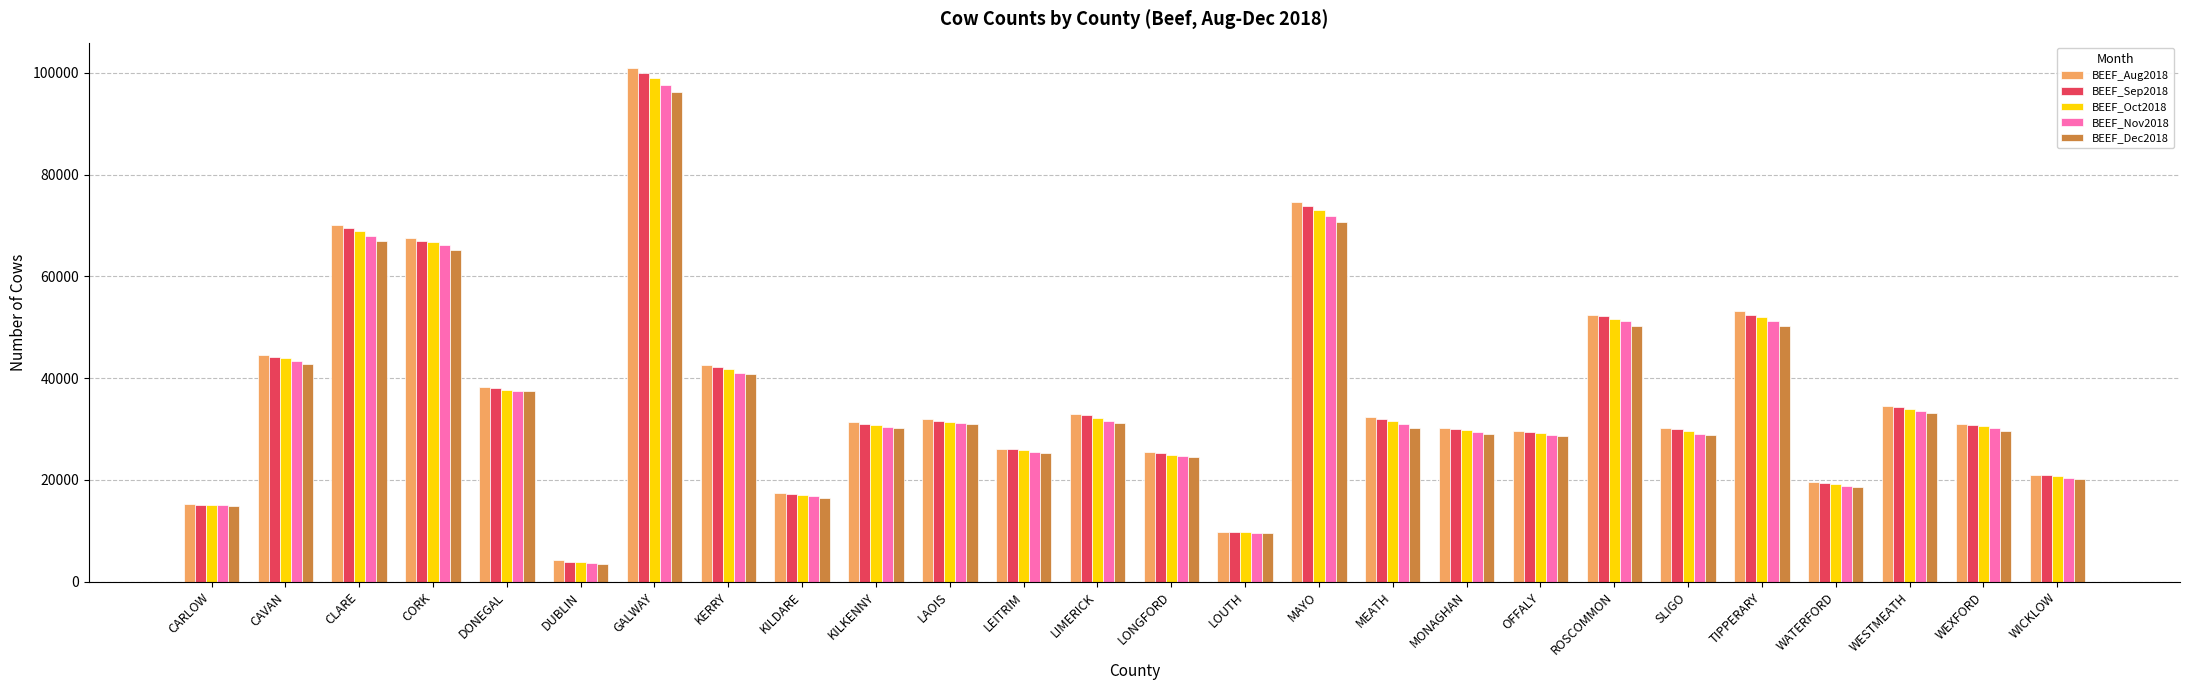

What position from the left is WATERFORD?

23